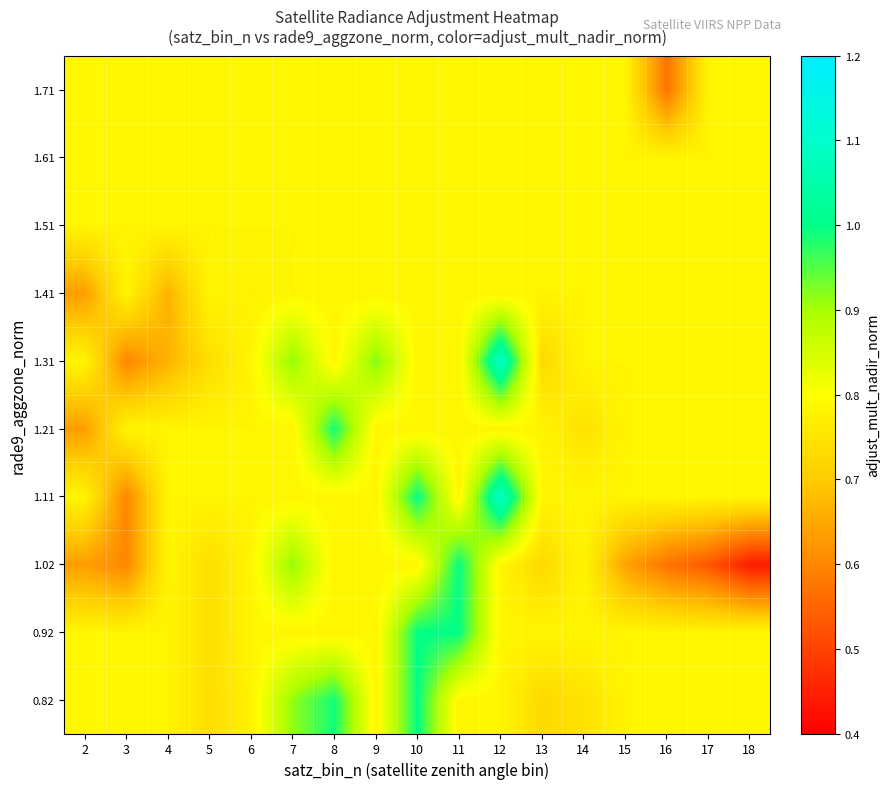

Which label corresponds to the largest value in the chart?

12